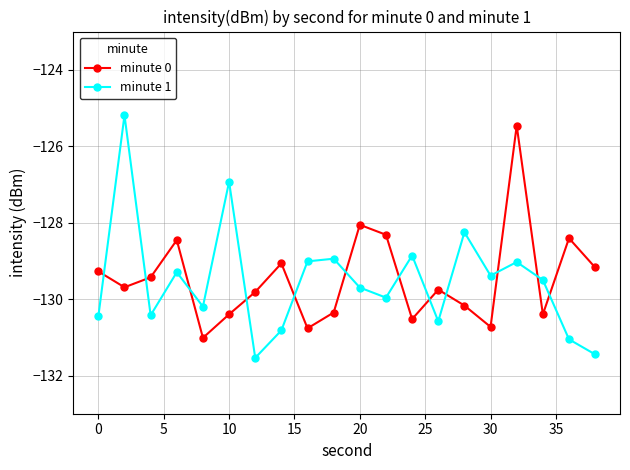

Which series has the widest spread of values?

minute 1